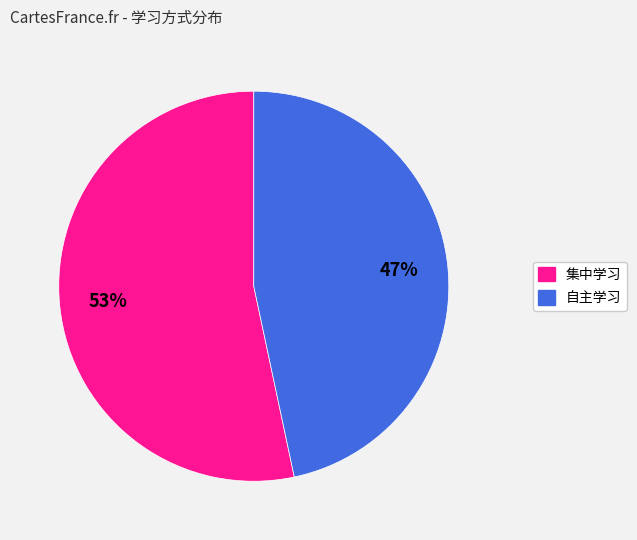

Is 自主学习 the majority of the pie?

No